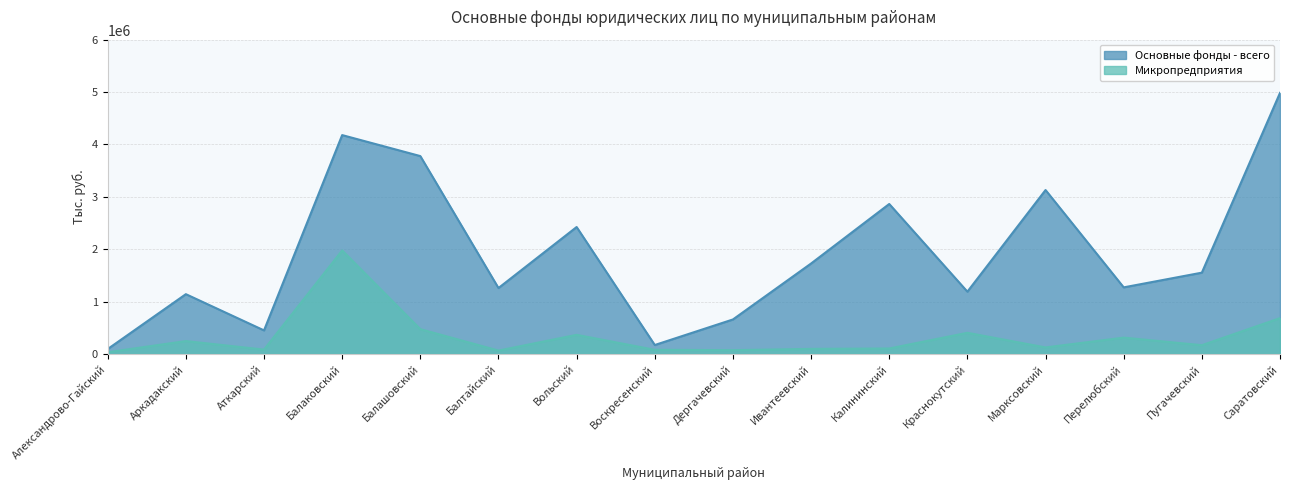

In Микропредприятия, how many points are higher than both neighbors (excluding endpoints)?

5